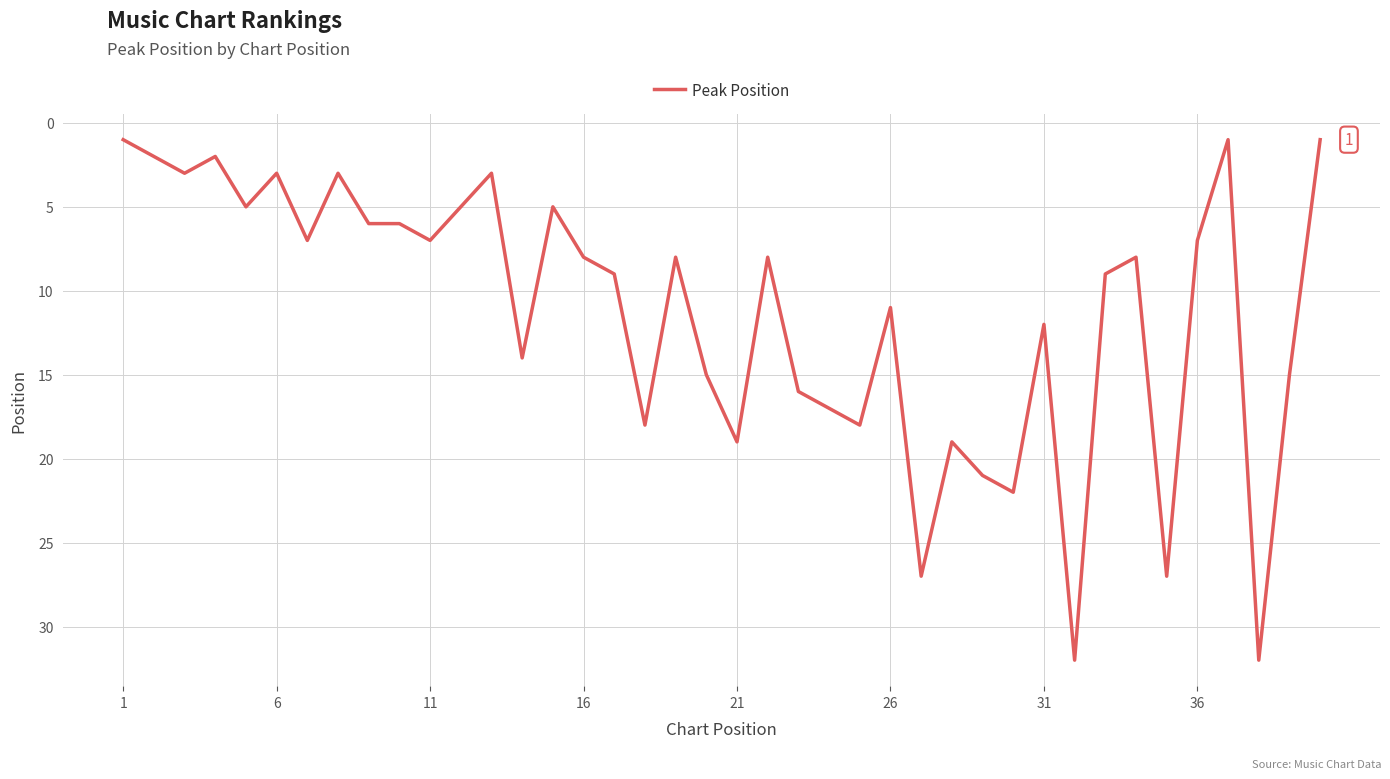

What is the difference between the maximum and second lowest values?

31